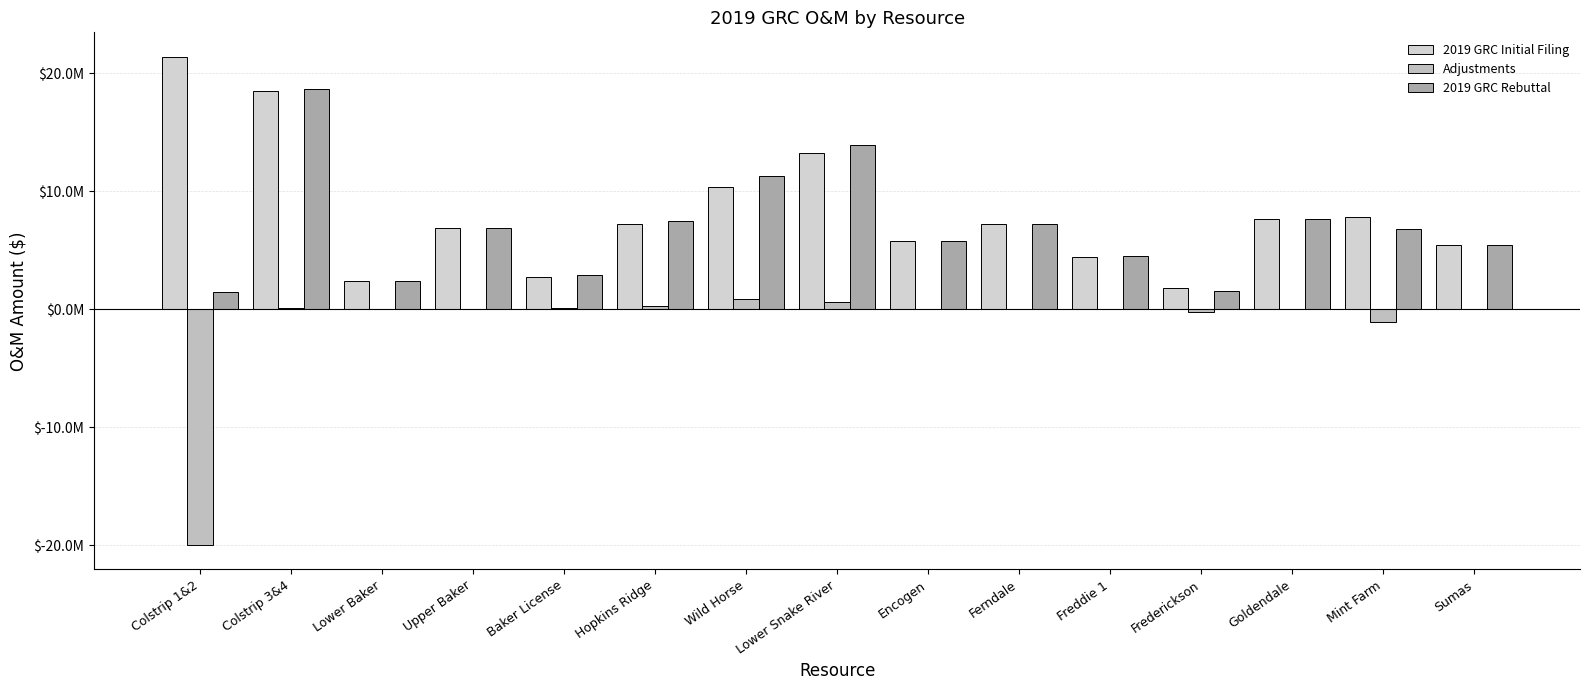

What is the maximum value for Adjustments?

887693.7